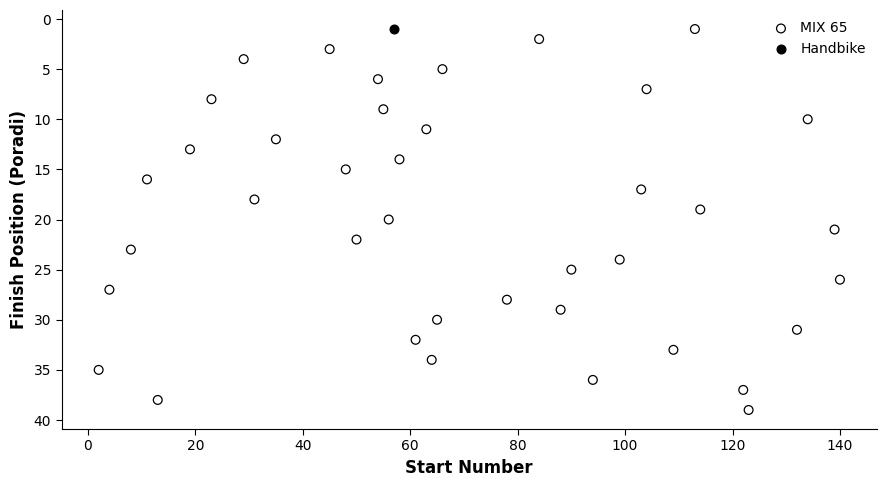

What are all the series names shown in the legend?

MIX 65, Handbike